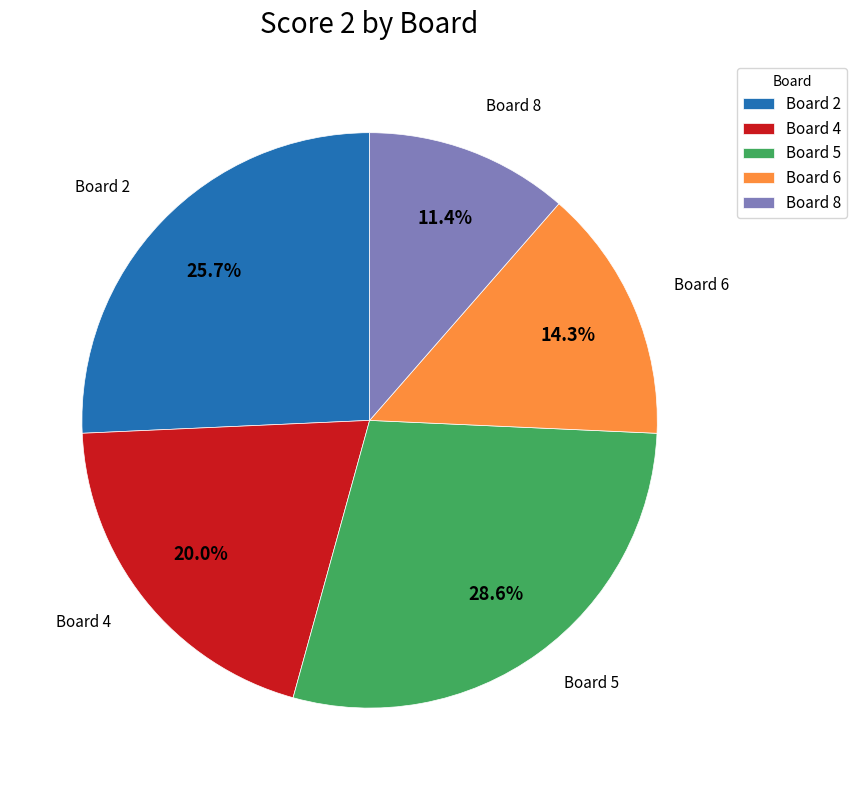

To the nearest percent, what is the difference between the largest and smallest slice percentages?

17%